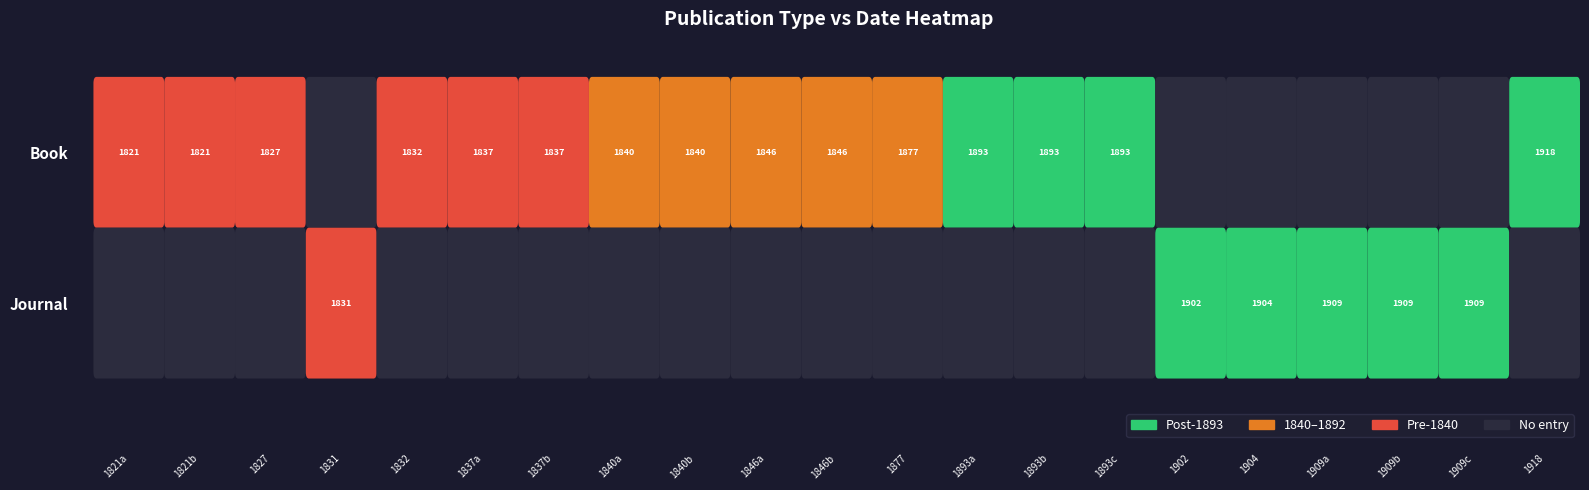

What is the minimum value shown in the chart?

1821